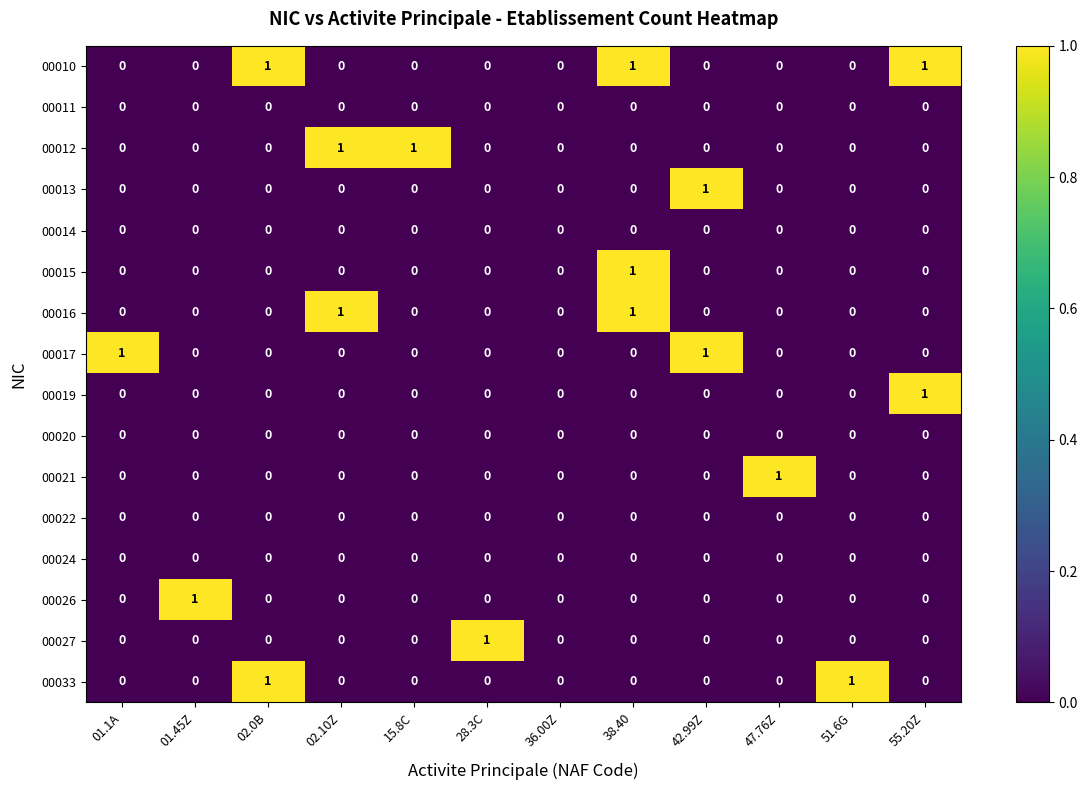

Which series changed the most between 02.0B and 51.6G?

00010